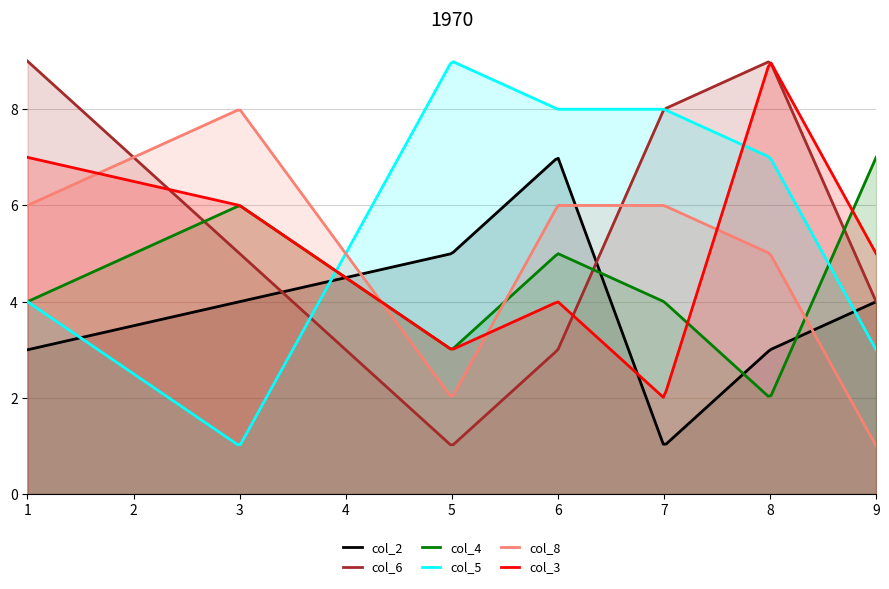

Rank the series by their maximum value, from lowest to highest.

col_2, col_4, col_8, col_6, col_5, col_3